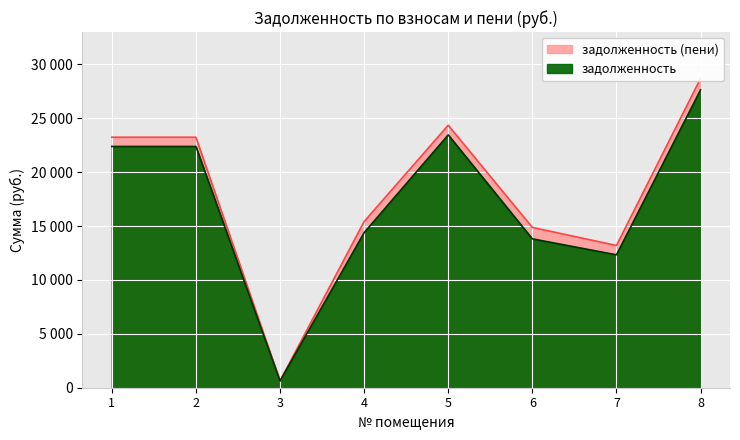

Reading left to right, what are all the values shown in this chart?

задолженность: 1=22383.7	2=22383.7	3=629.2	4=14386.6	5=23454.5	6=13810.1	7=12329.5	8=27635.4
задолженность (пени): 1=23239.7	2=23239.7	3=629.2	4=15418.2	5=24351.5	6=14870.9	7=13197.3	8=28692.3